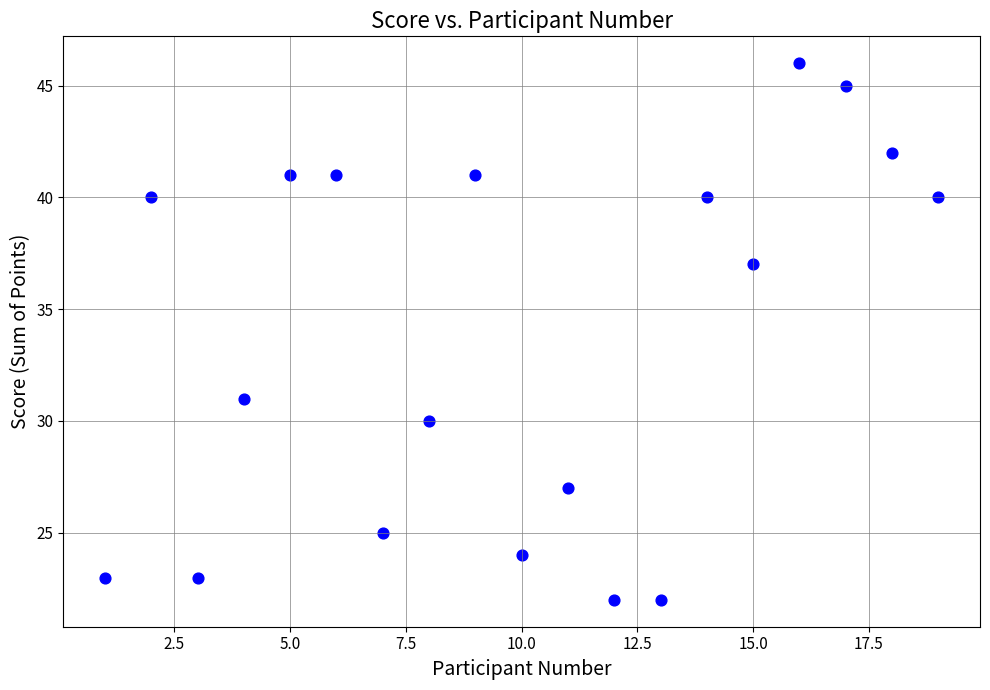

What is the range of Y values (max minus min)?

24